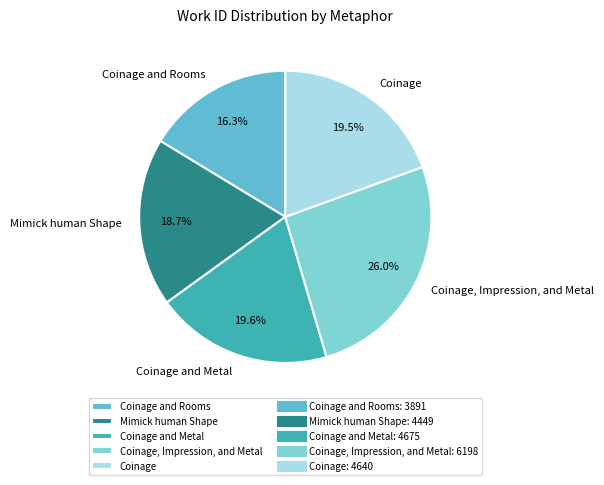

Approximately how many times larger is the value at Coinage, Impression, and Metal compared to Coinage?

1.3